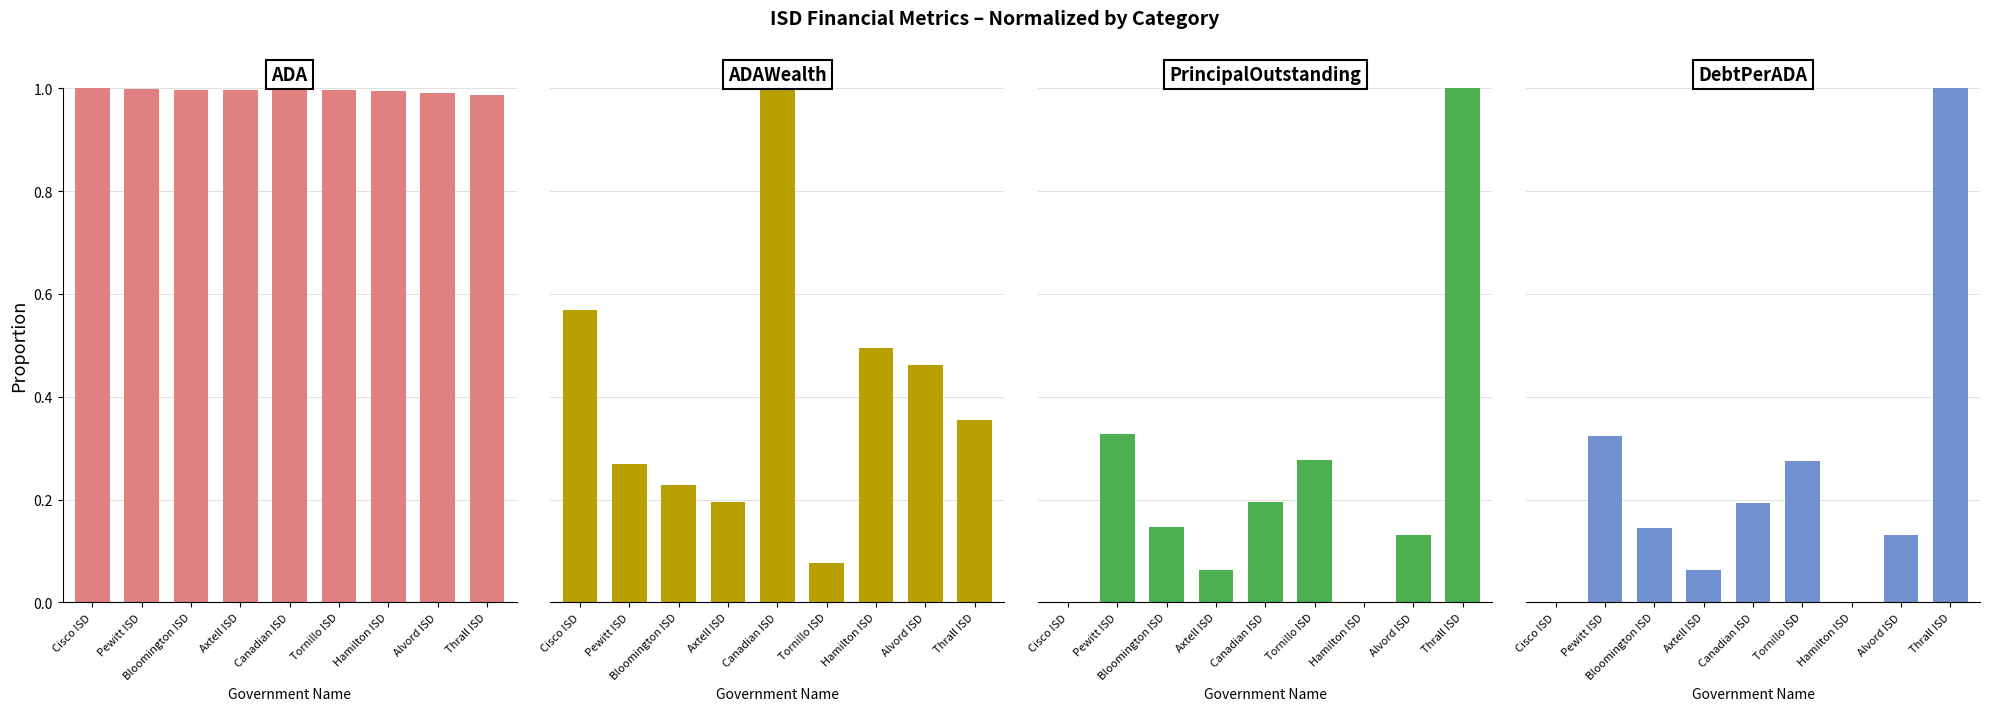

How many series are shown in this chart?

4